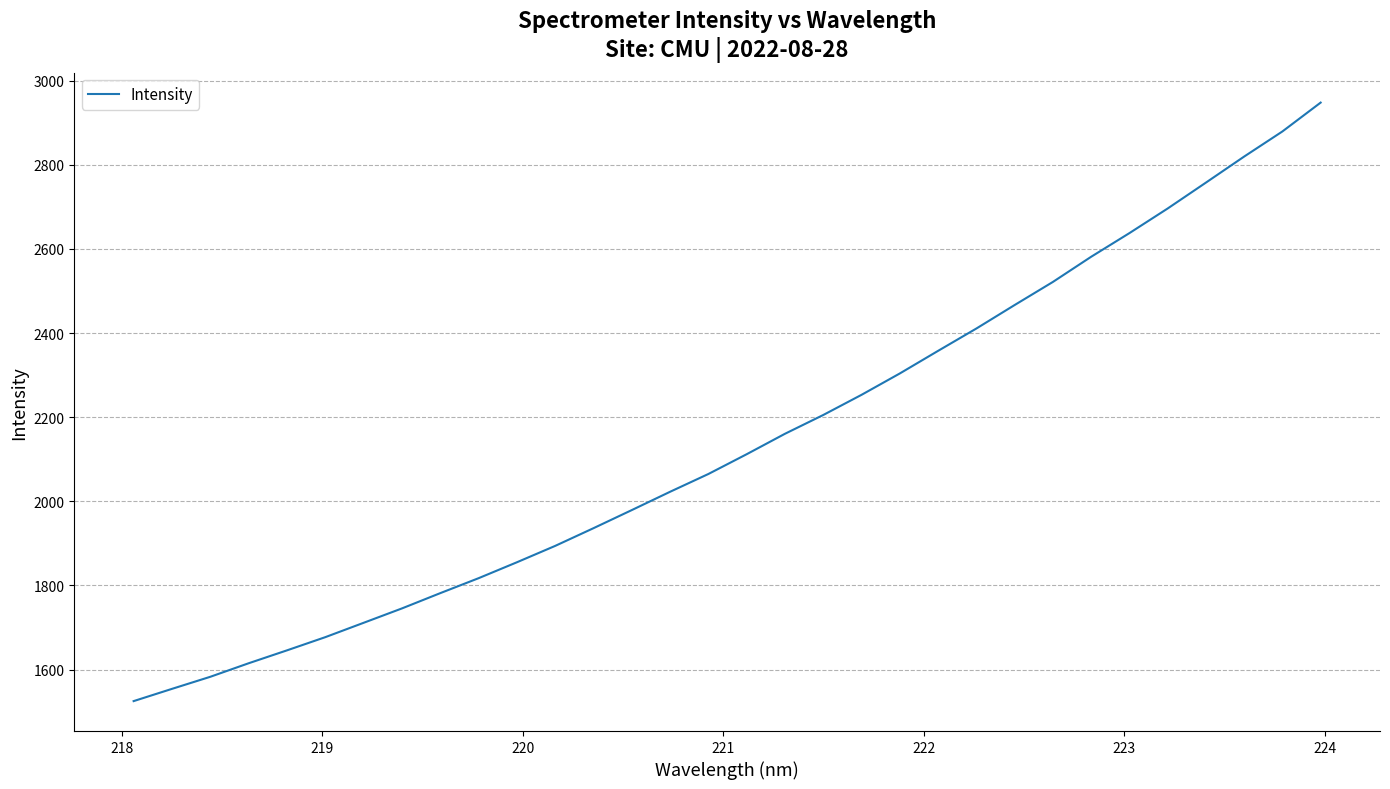

What is the smallest value displayed?

1525.1